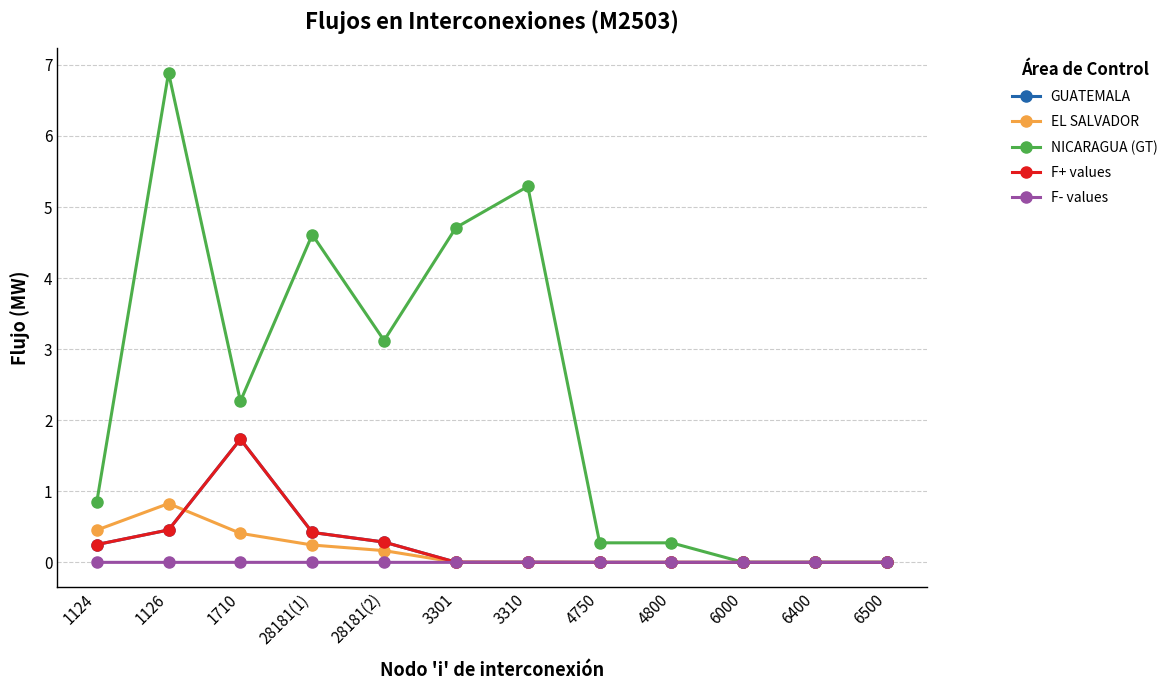

How many lines are shown in the chart?

5